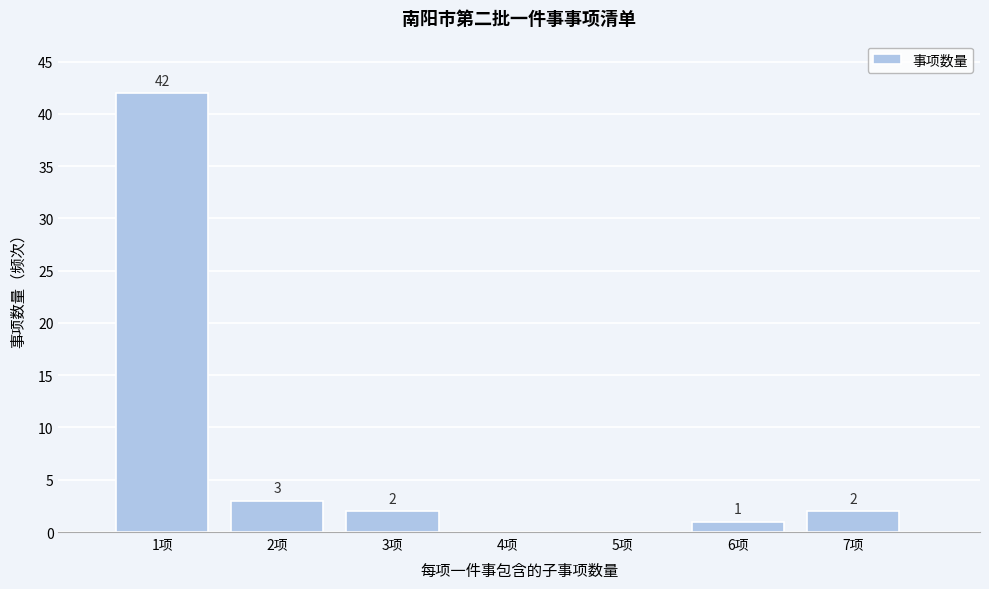

Reading left to right, transcribe all the data shown in this chart.

1项=42	2项=3	3项=2	4项=0	5项=0	6项=1	7项=2